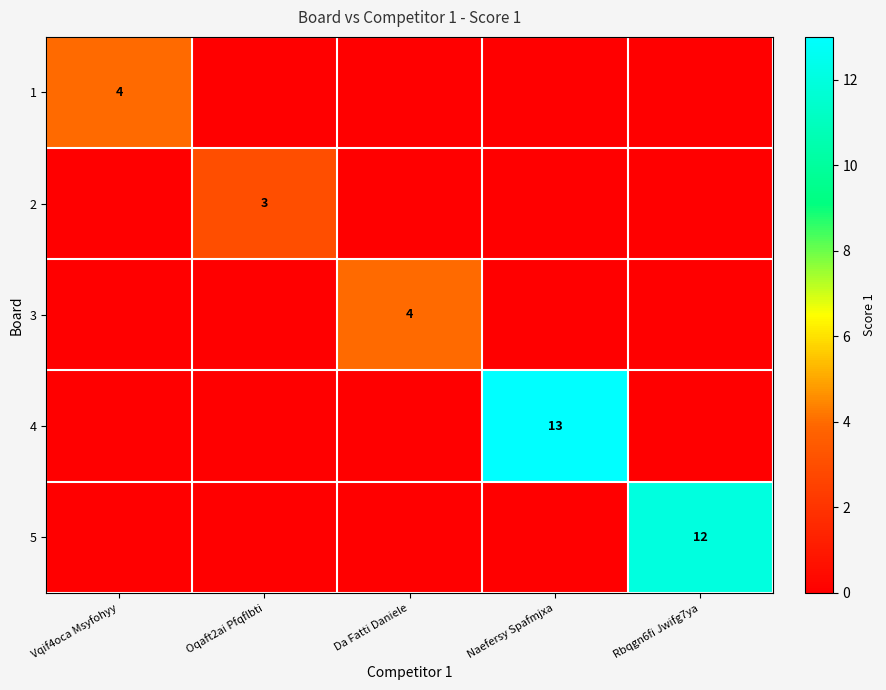

The value of 5 at Rbqgn6fi Jwifg7ya is 12. True or false?

True